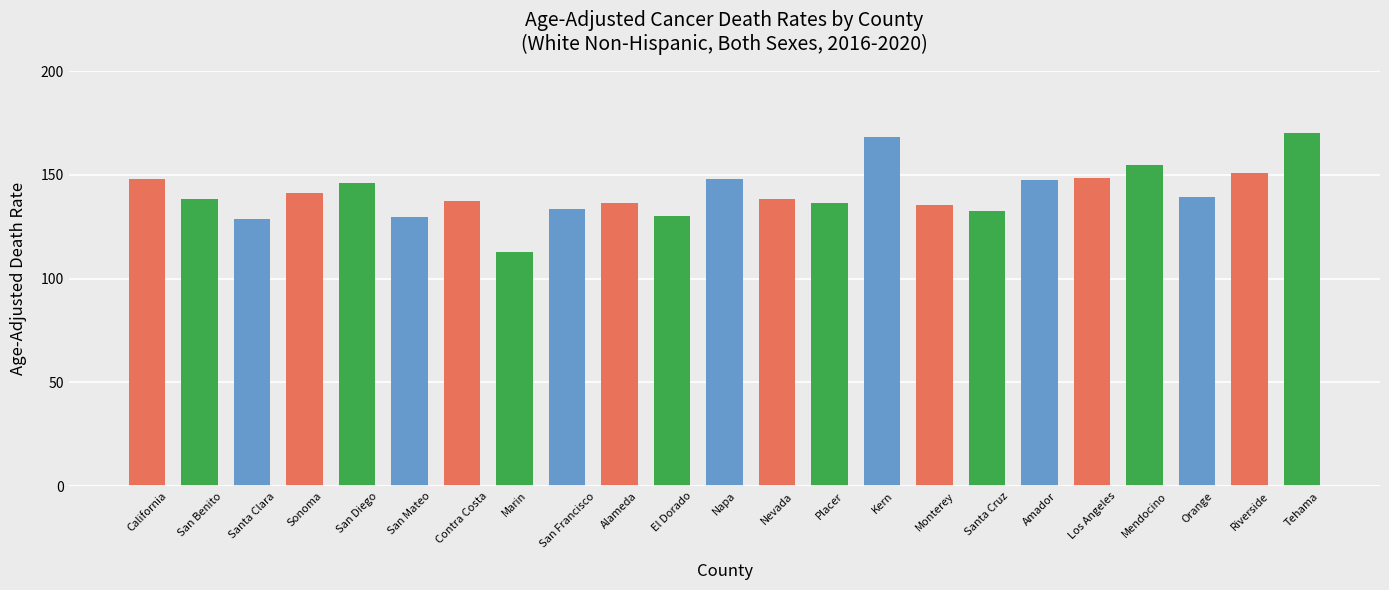

The value at El Dorado is 43.9. True or false?

False